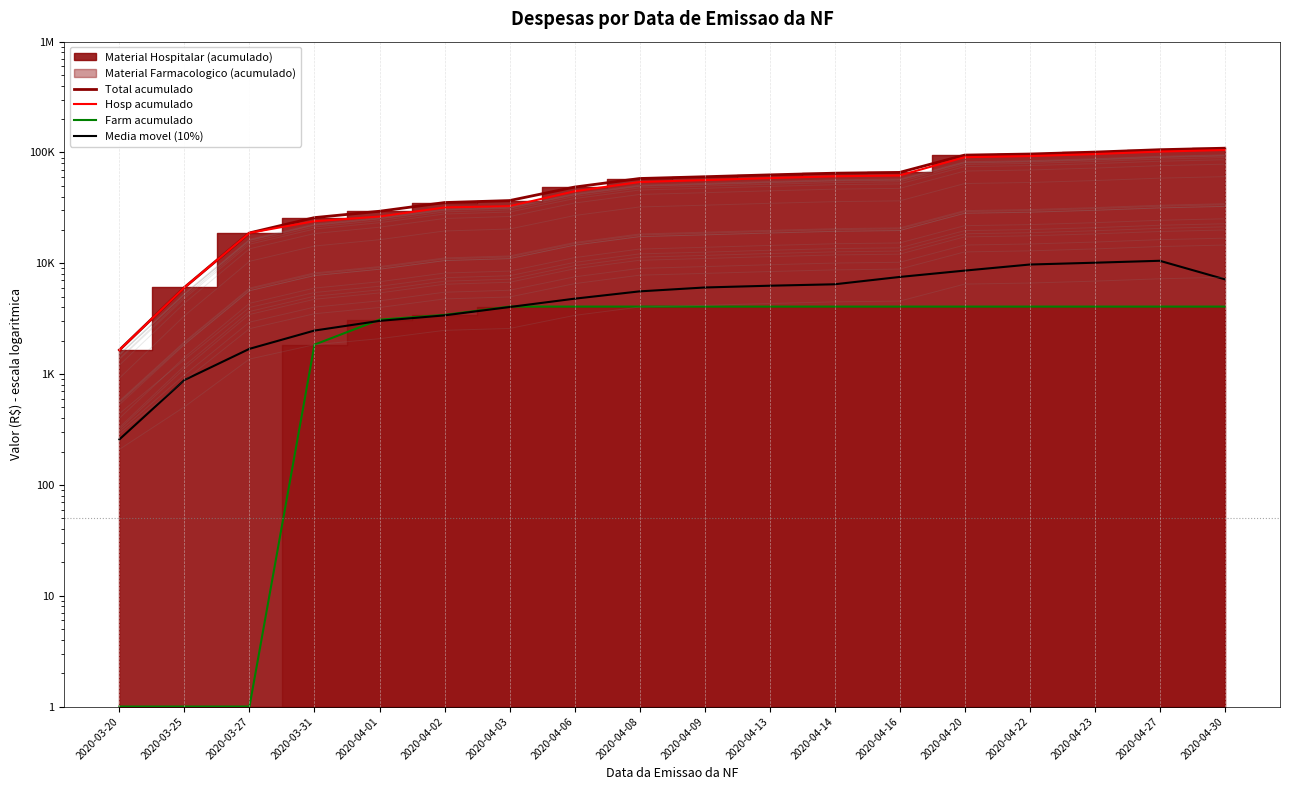

What is the value of the Farm acumulado point at the 5th from the left?

3098.8